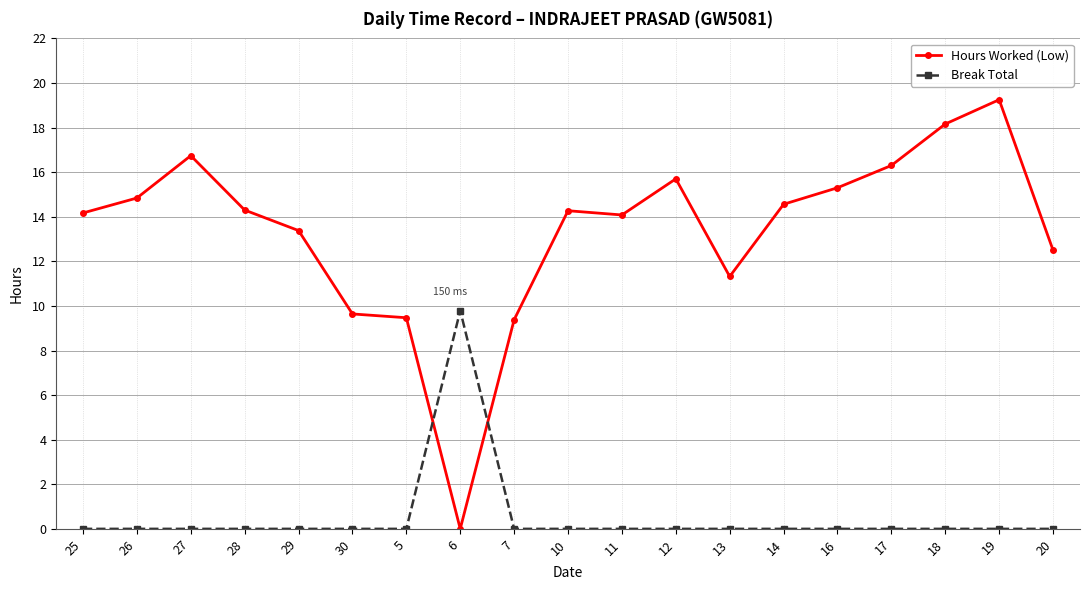

Is it true that Hours Worked (Low) equals 15.7 at 12?

True